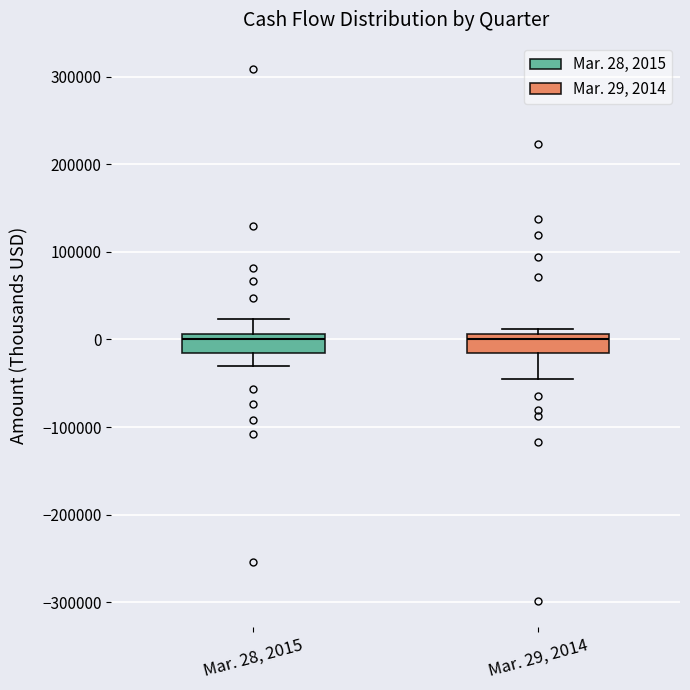

Reading left to right, transcribe this box plot: for each box, give where its median line is, the range the box spans, and where its two whiskers end, as read against the y-axis. The values are not printed on the chart, so give them approximately, as read against the axis.

Mar. 28, 2015: median 0, box -20000 to 10000, whiskers -30000 to 20000
Mar. 29, 2014: median 0, box -20000 to 10000, whiskers -50000 to 10000 (just above the box's upper edge)